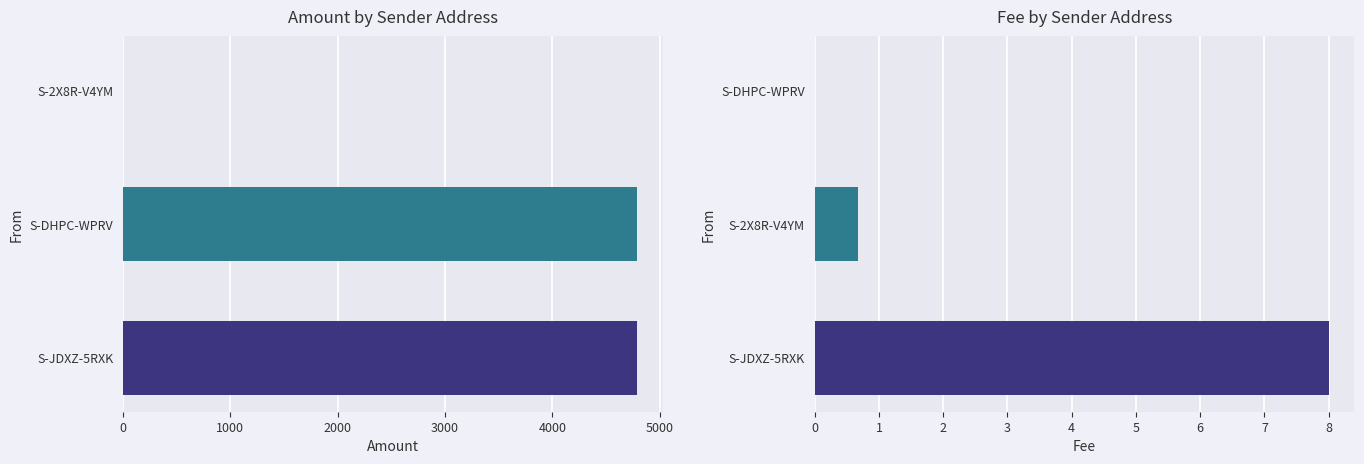

Reading left to right, transcribe all the data shown in this chart.

Amount: 4790.0	4790.0	0.0
Fee: 8.0	0.7	0.0